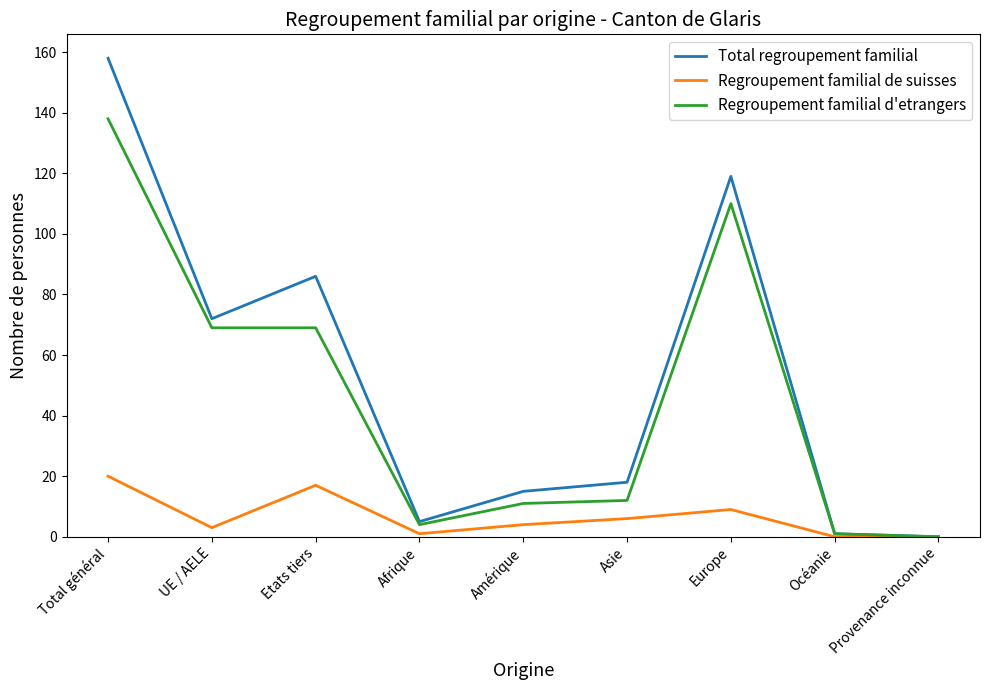

What is the maximum value for Total regroupement familial?

158